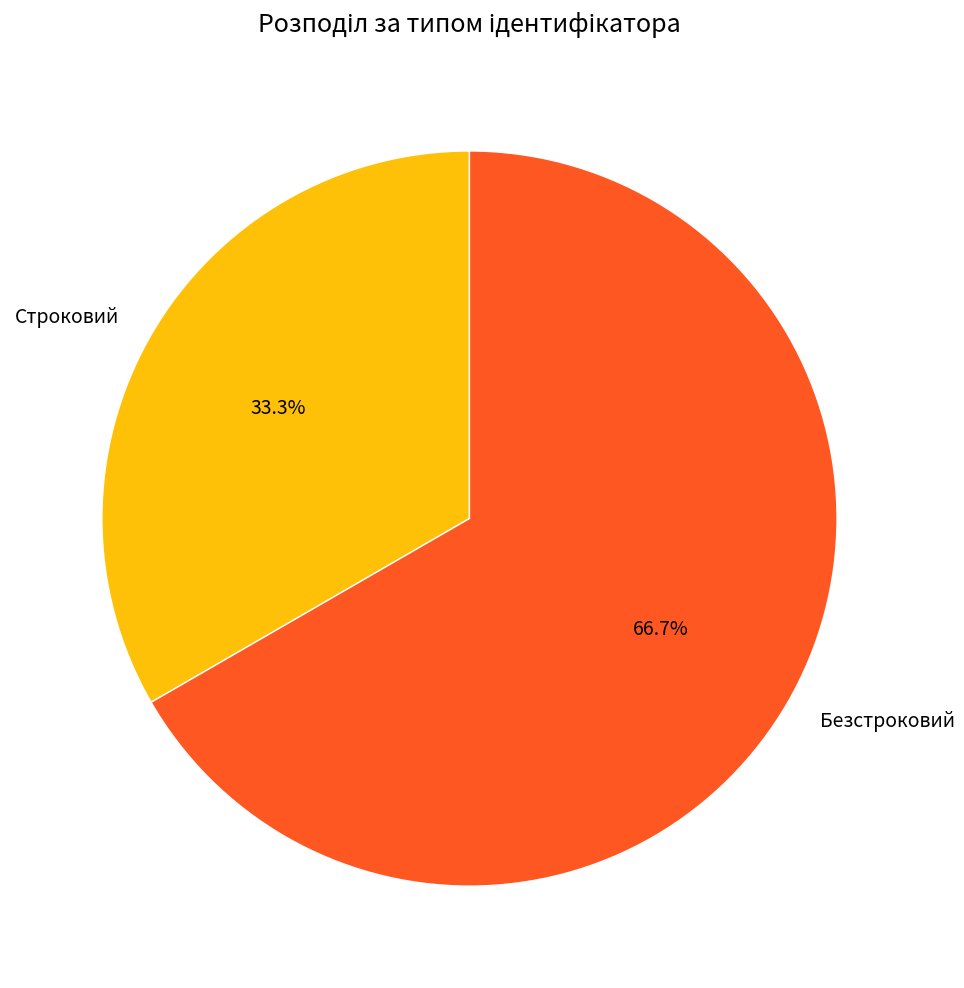

The Строковий slice represents 22% of the pie. True or false?

False